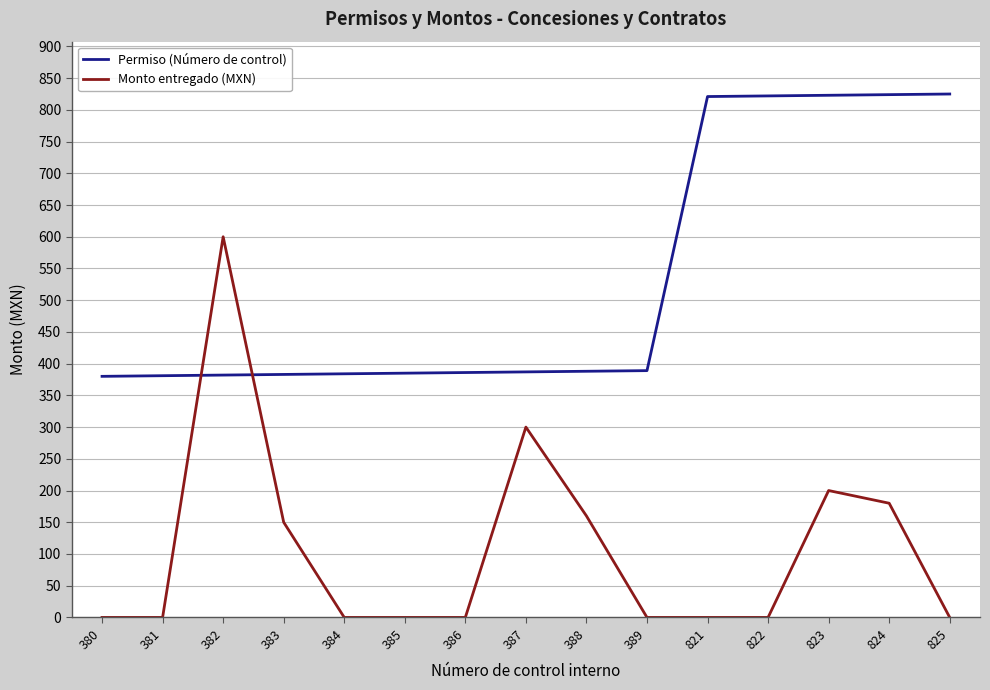

Rank the series by their average value, from lowest to highest.

Monto entregado (MXN), Permiso (Número de control)